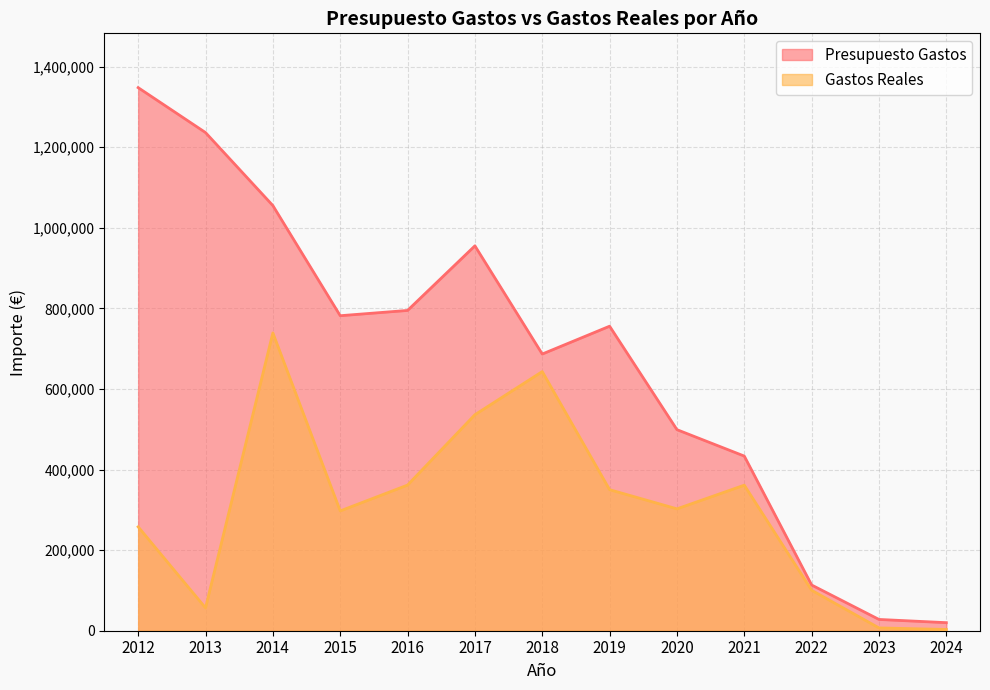

At which label is Presupuesto Gastos closest to 684000?

2018